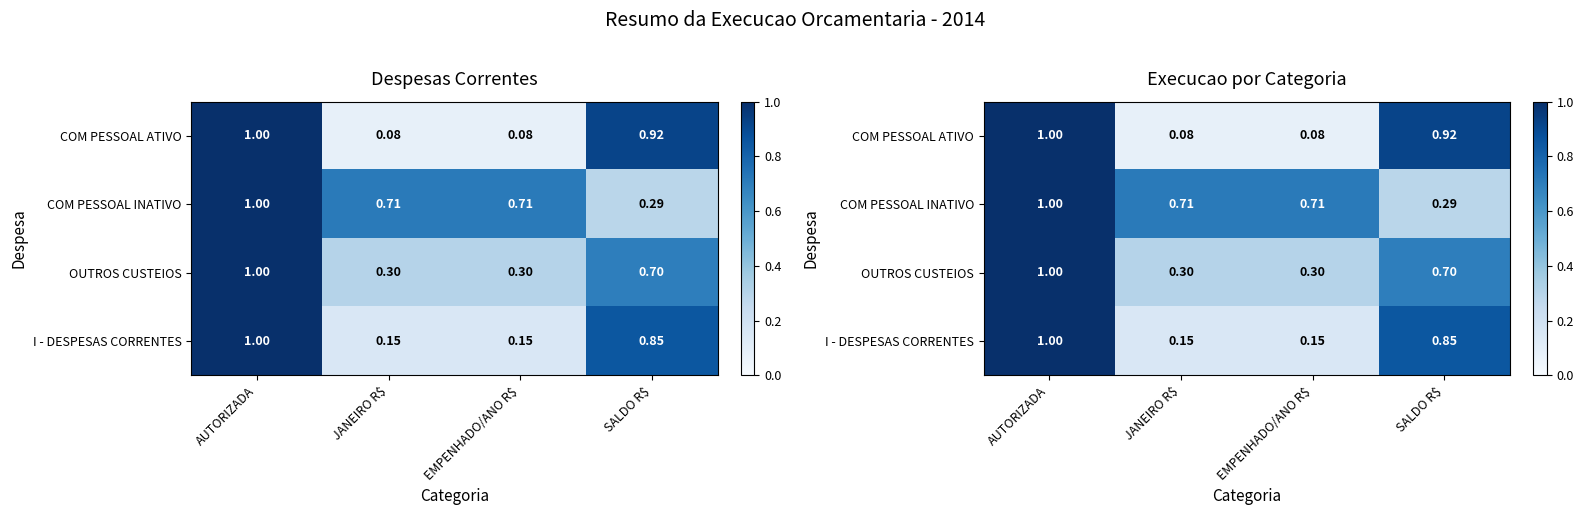

The COM PESSOAL INATIVO series shows 1.0 at AUTORIZADA. True or false?

True